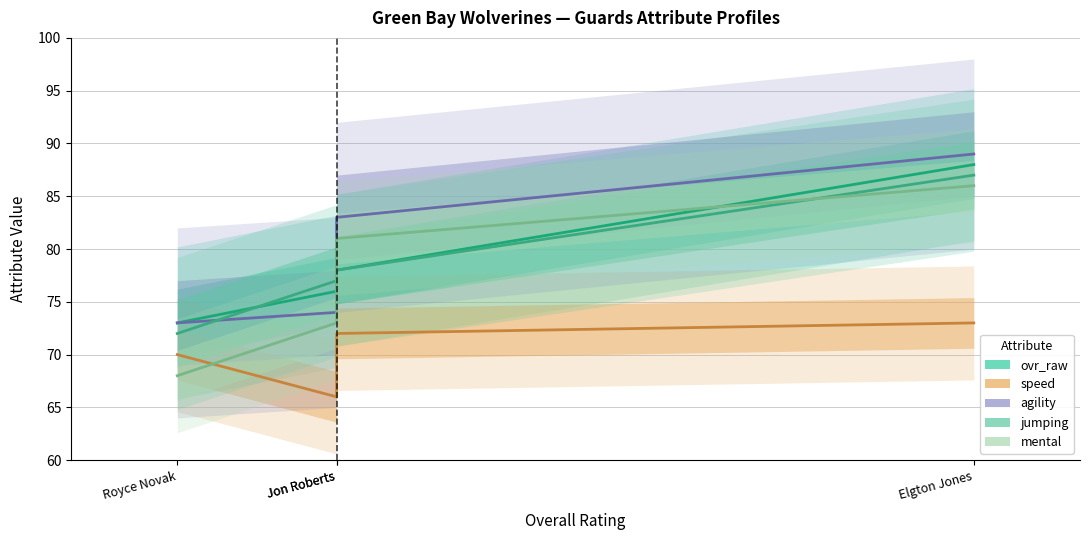

What are all the series names shown in the legend?

ovr_raw, speed, agility, jumping, mental